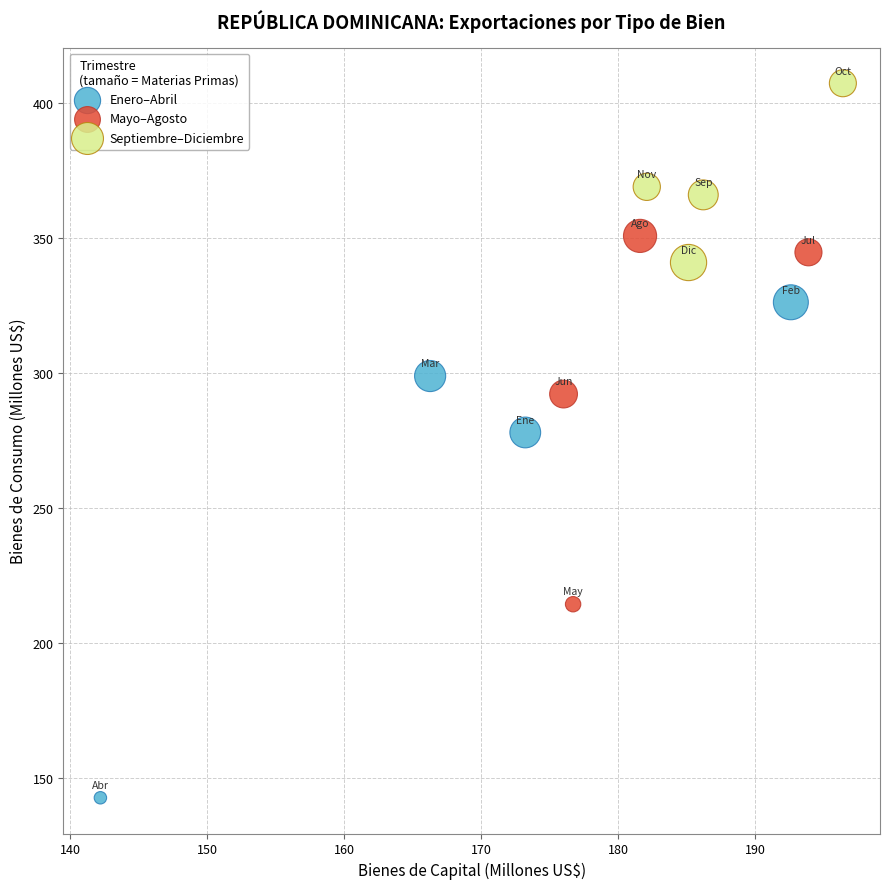

Which series has the widest spread of Y values?

Enero–Abril